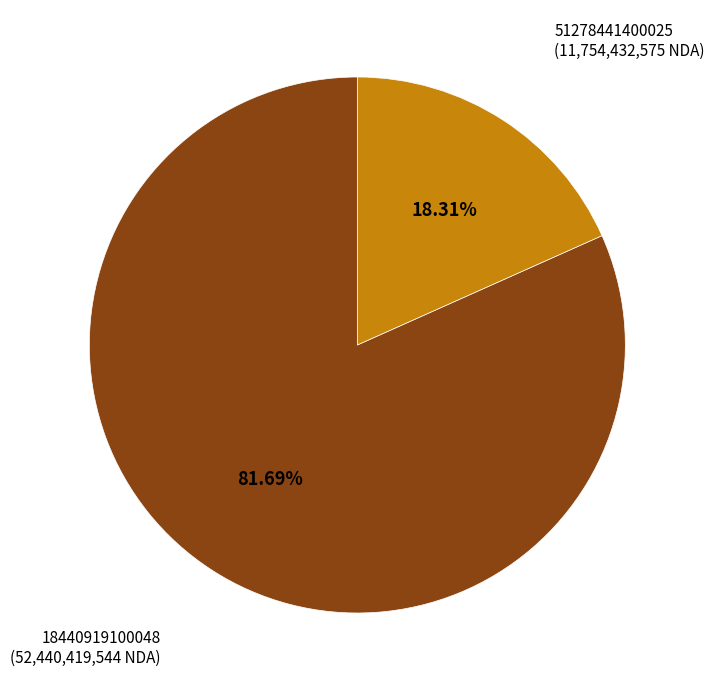

Is there any slice that represents more than half of the pie?

Yes